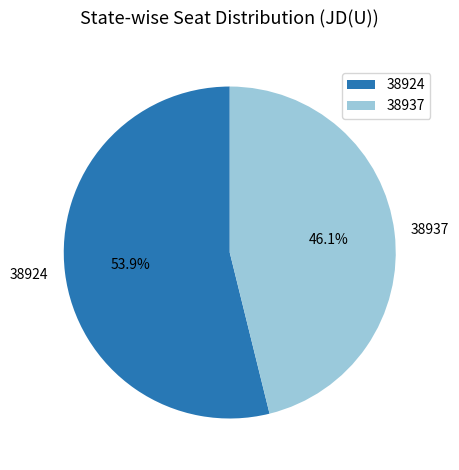

To the nearest percent, what is the difference between the largest and smallest slice percentages?

8%